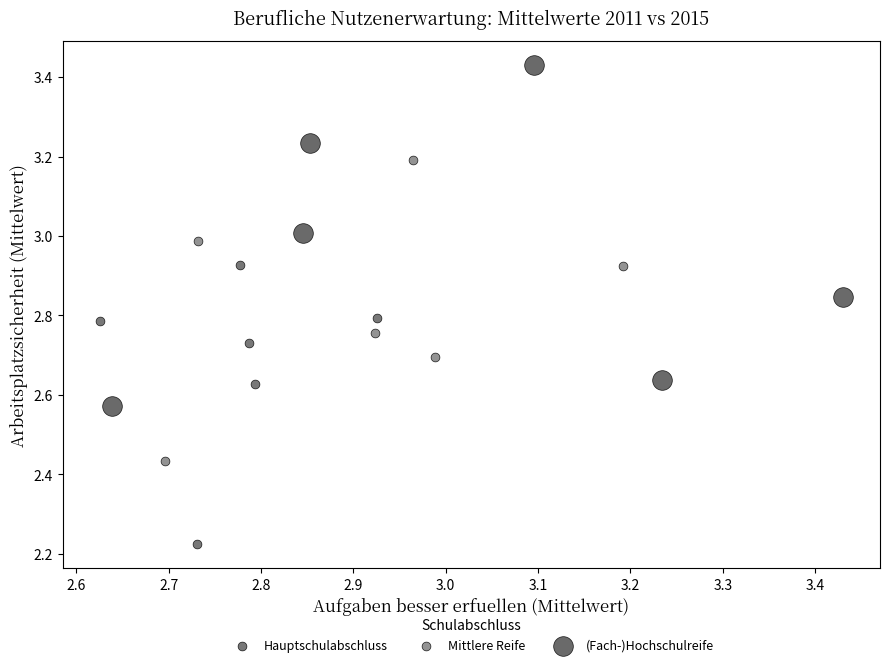

Which series contains the lowest Y value?

Hauptschulabschluss